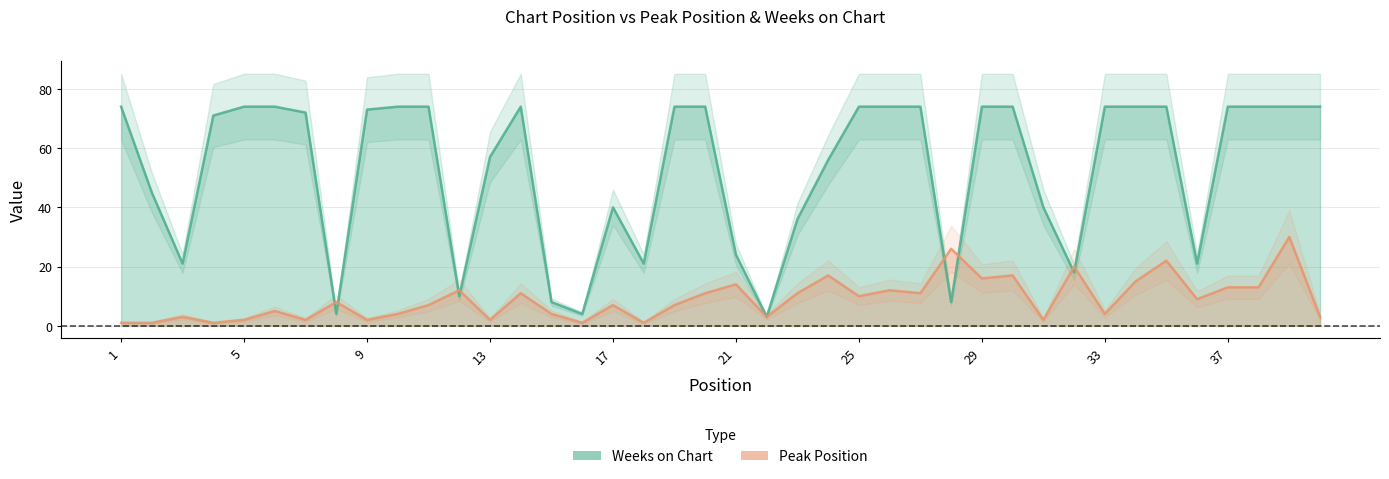

True or false: Peak Position and Weeks on Chart cross at least once.

True